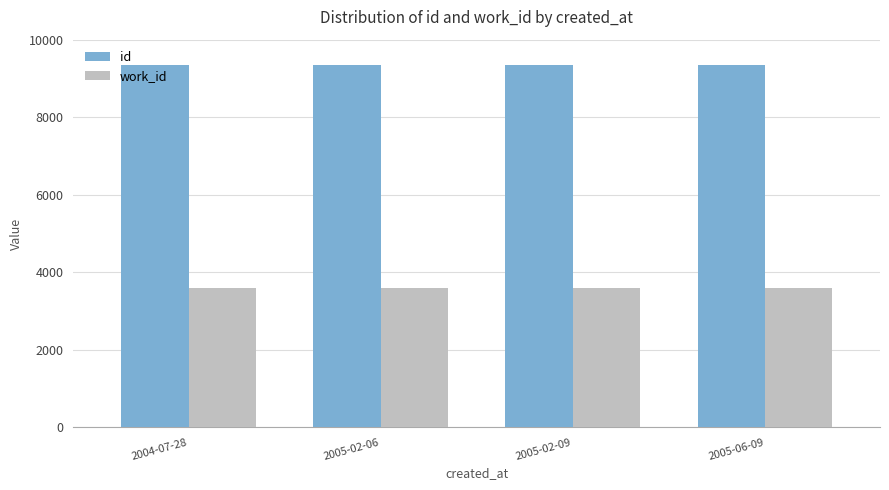

Rank the series by their average value, from highest to lowest.

id, work_id